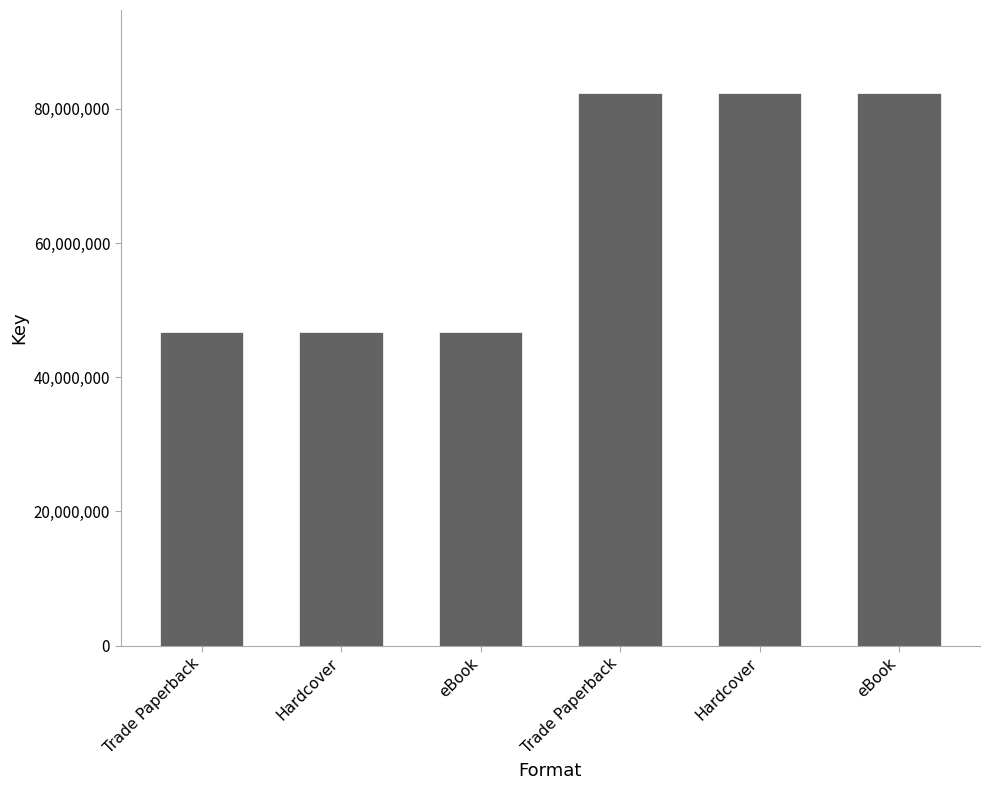

Reading left to right, extract all data points from this chart.

46804790	46804790	46804790	82369230	82369230	82369230